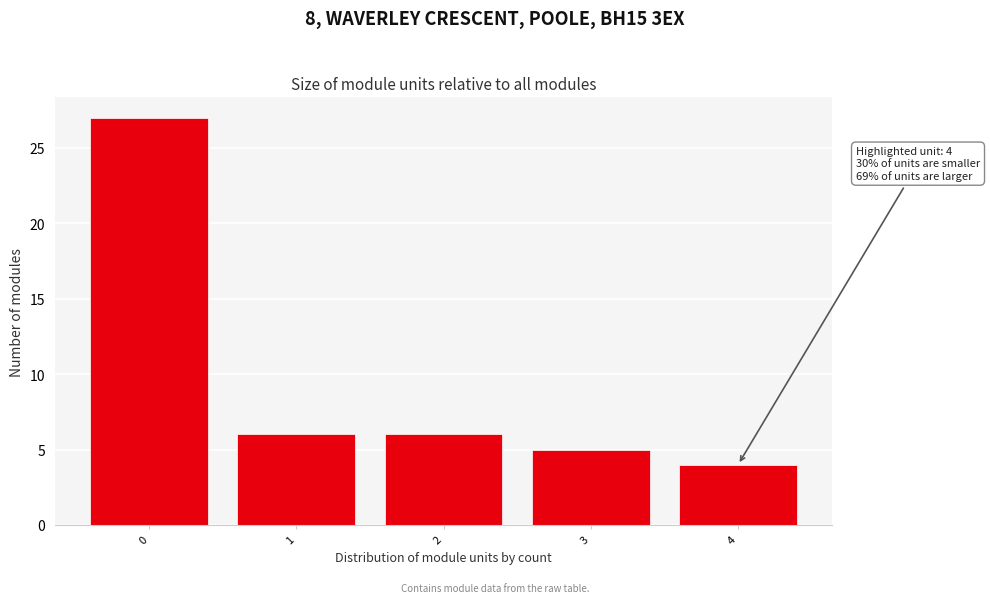

Reading right to left, extract all data points from this chart.

4=4	3=5	2=6	1=6	0=27